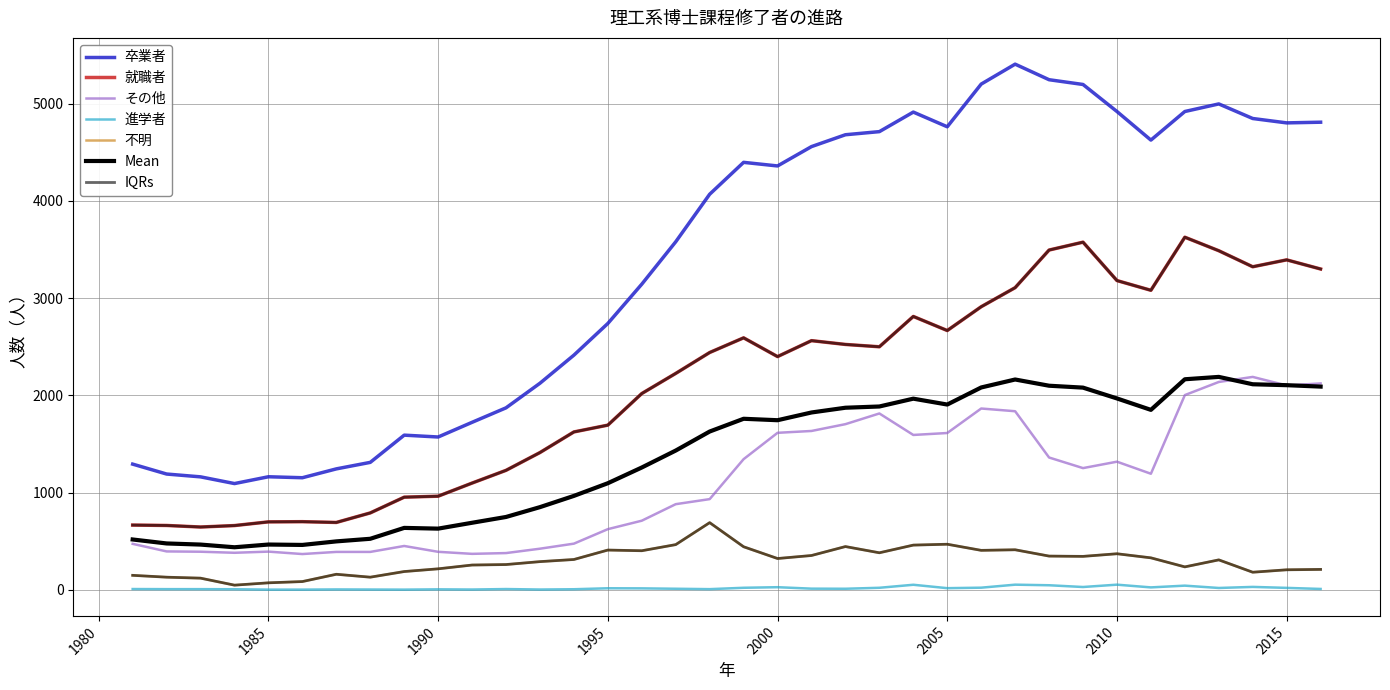

What is the difference between the maximum and minimum values in the 卒業者 series?

4314